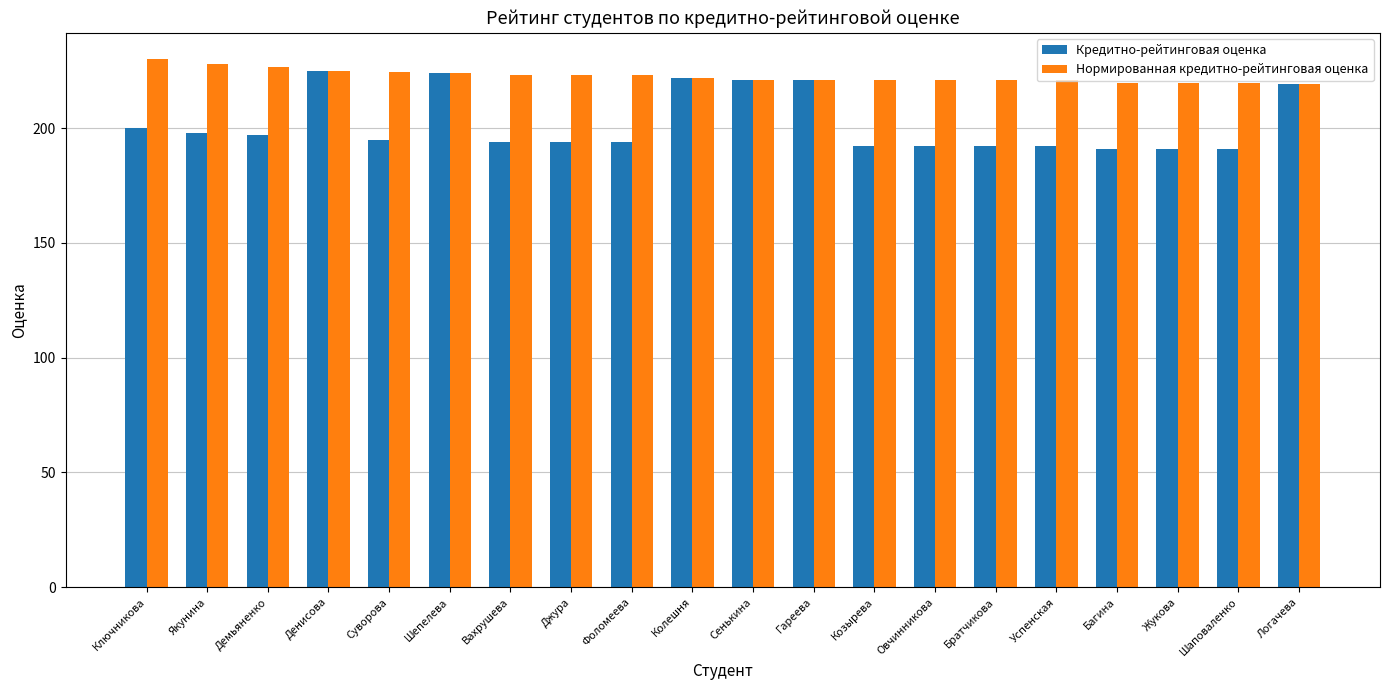

Rank the series at Багина from lowest to highest value.

Кредитно-рейтинговая оценка, Нормированная кредитно-рейтинговая оценка